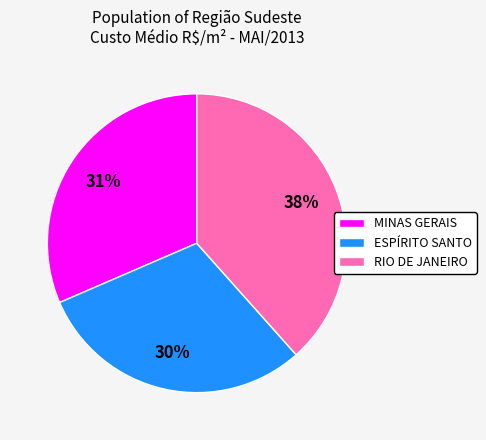

To the nearest percent, what percentage of the pie is RIO DE JANEIRO?

38%